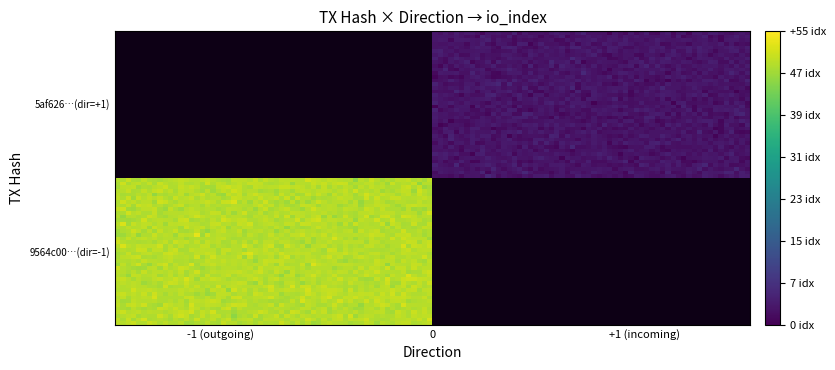

Reading left to right, what are all the values shown in this chart?

9564c00312257b1933dc4fbf2086af51314faae: direction=-1	io_index=49
5af626359e8396896aac4f6b8909f750b1bbaf3: direction=1	io_index=3